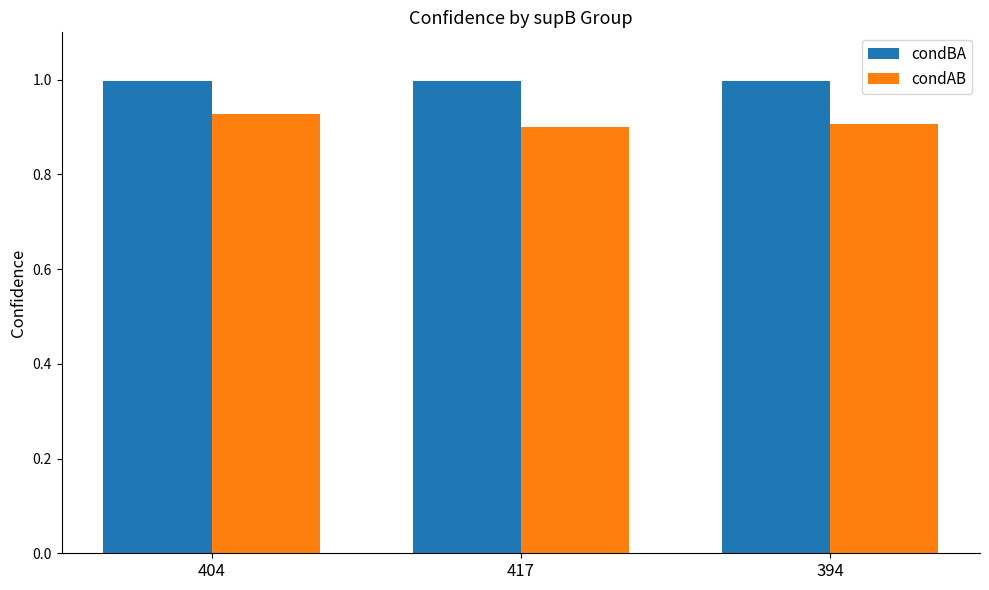

What are all the series names shown in the legend?

condBA, condAB